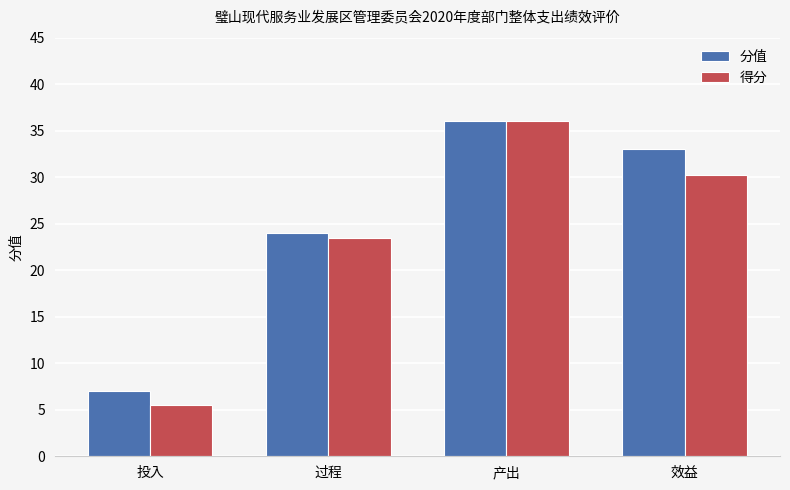

Reading left to right, list all the values displayed in this chart.

分值: 7.0	24.0	36.0	33.0
得分: 5.5	23.5	36.0	30.2